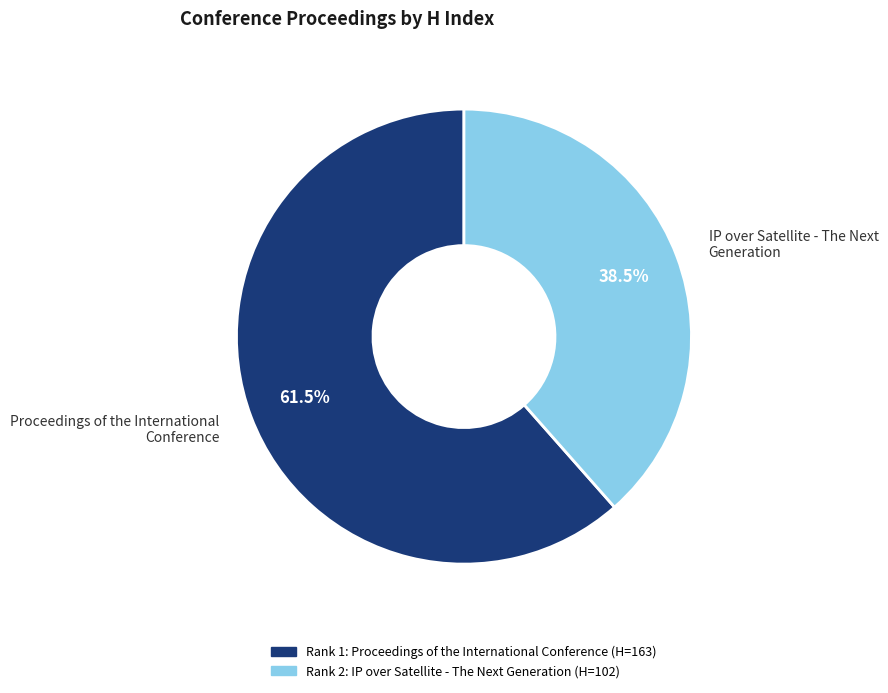

To the nearest percent, what is the difference between the largest and smallest slice percentages?

23%